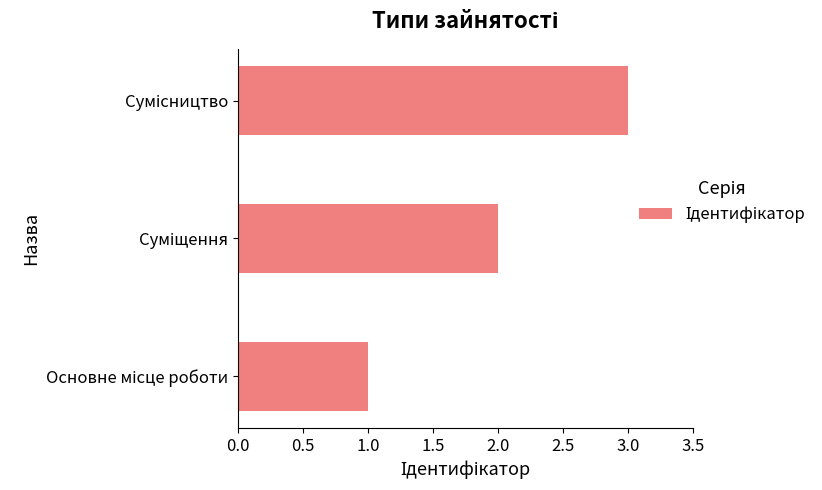

What is the sum of all values?

6